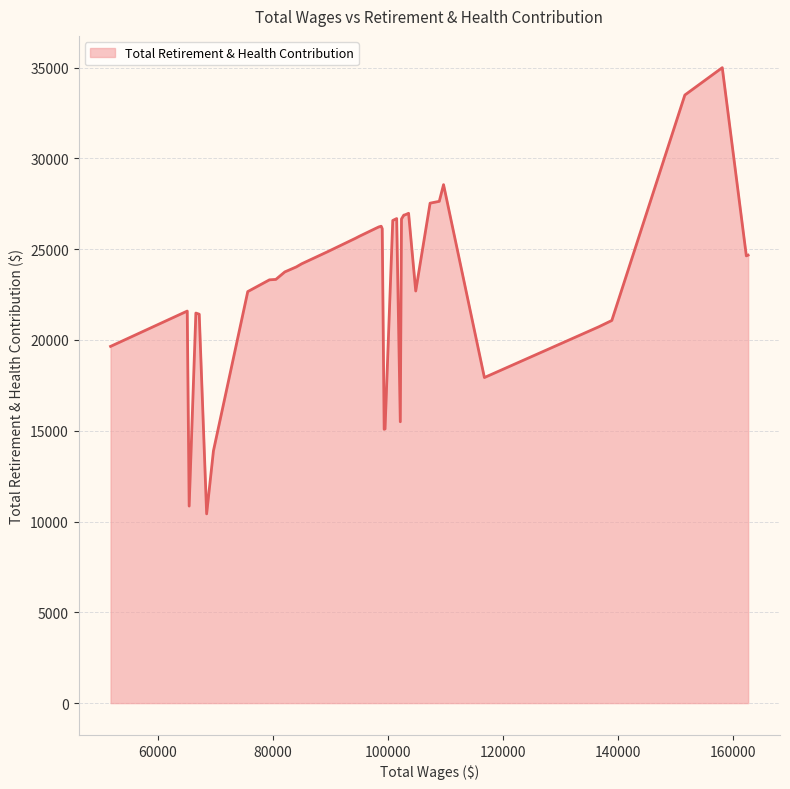

What is the smallest value displayed?

10421